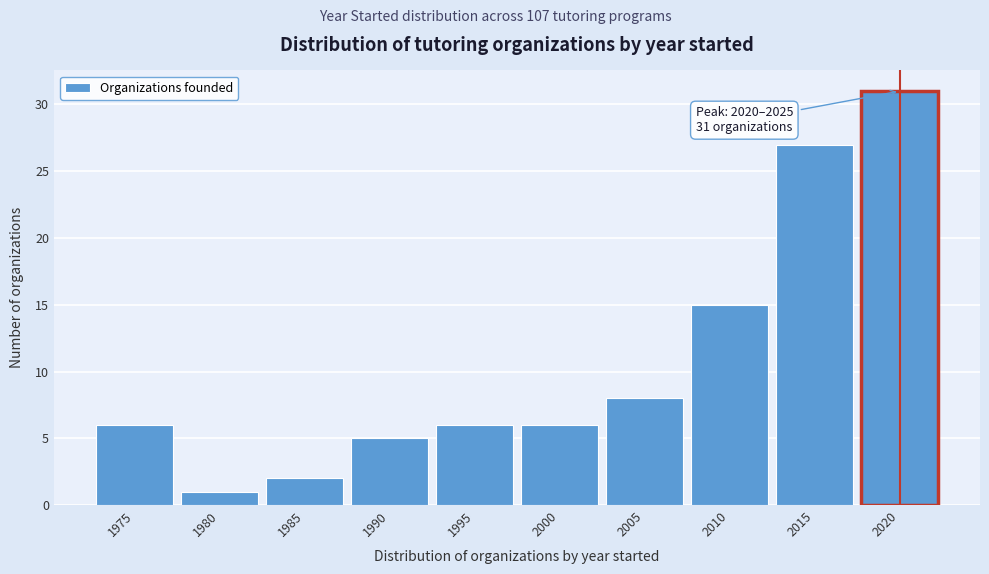

Reading left to right, transcribe all the data shown in this chart.

1975=6	1980=1	1985=2	1990=5	1995=6	2000=6	2005=8	2010=15	2015=27	2020=31